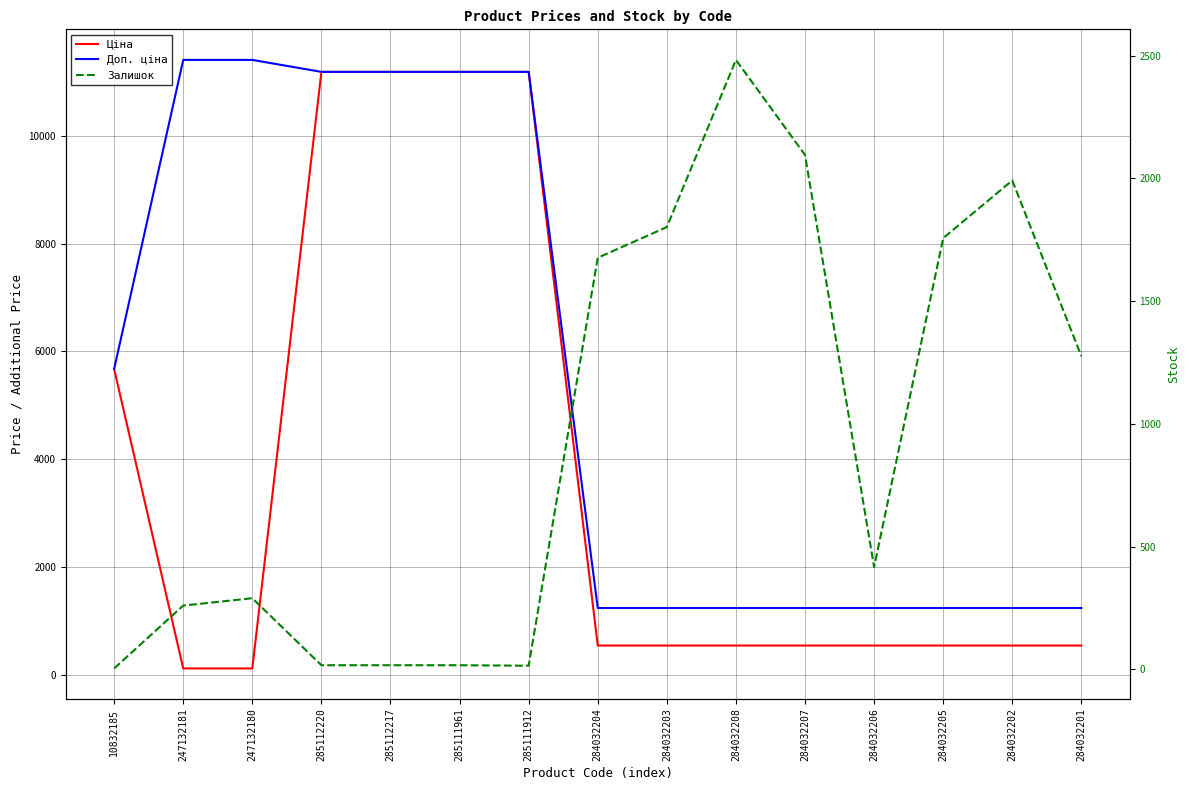

What is the maximum value shown in the chart?

11410.0